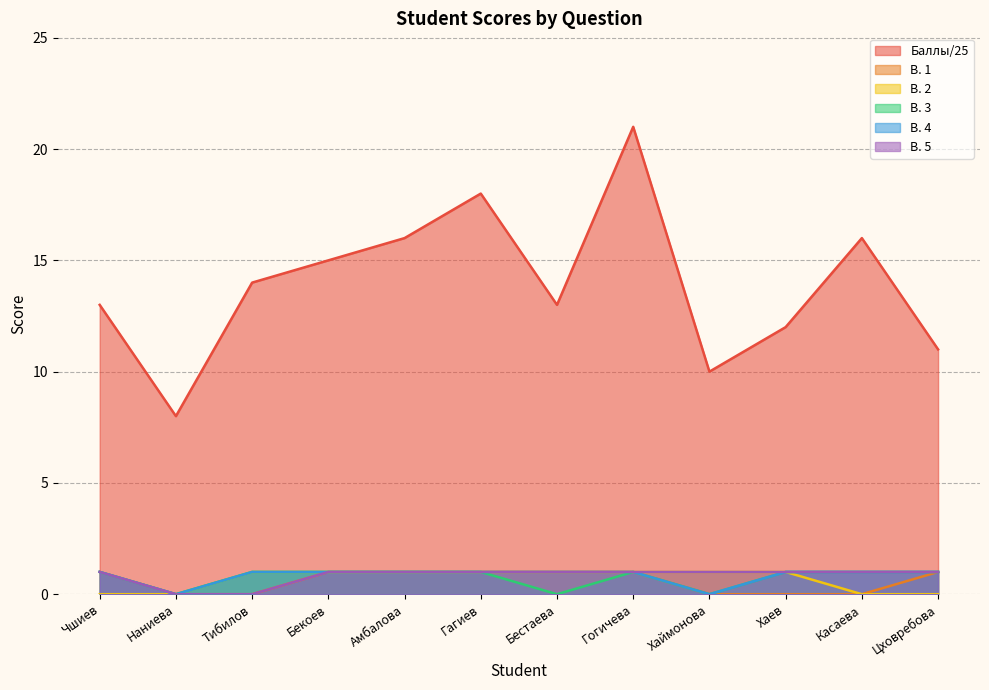

What is the sum of the В. 4 values at Хаев and Чшиев?

2